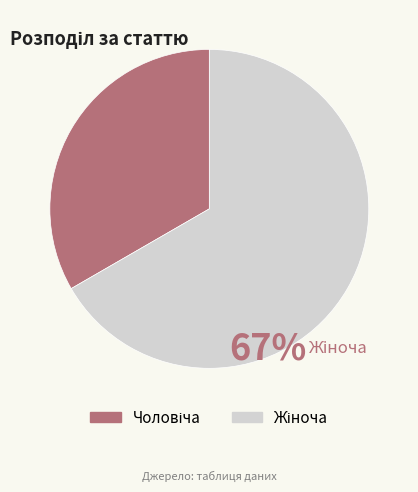

Does any single category account for the majority?

Yes